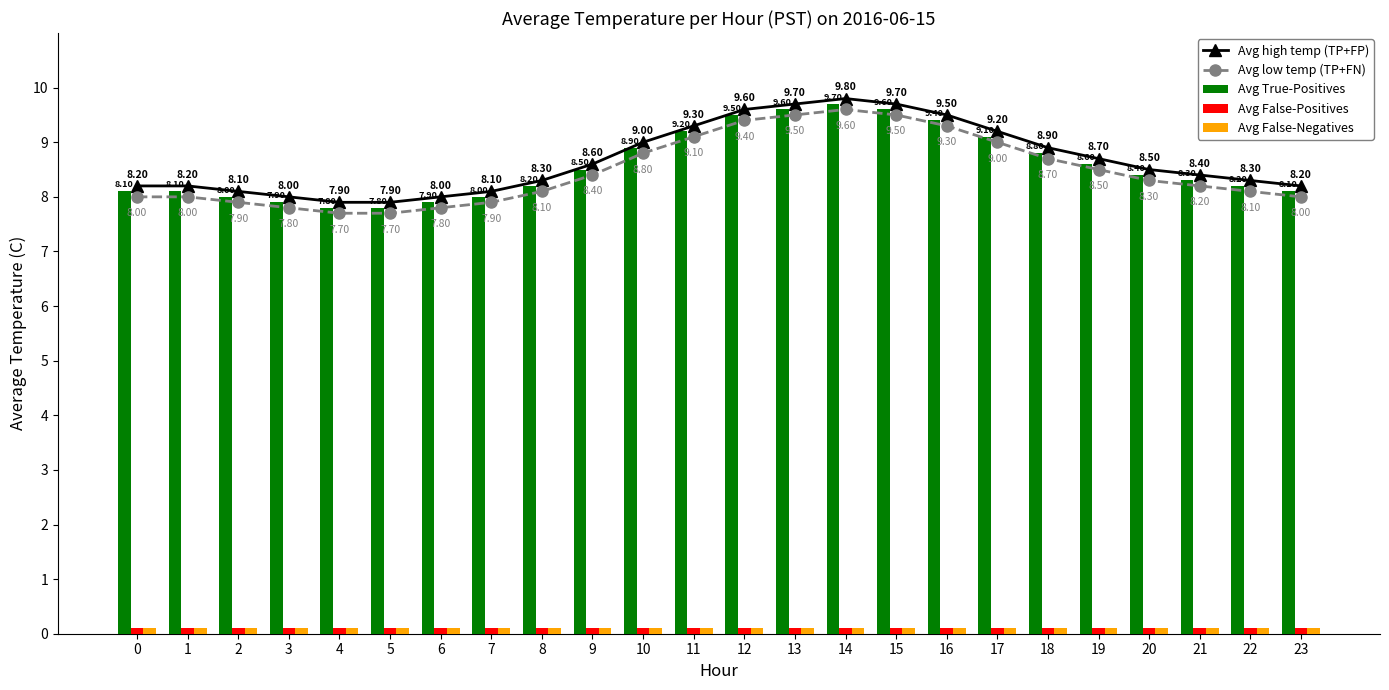

Is the value of Avg low temp (TP+FN) at 17 greater than the value of Avg False-Negatives at 15?

Yes